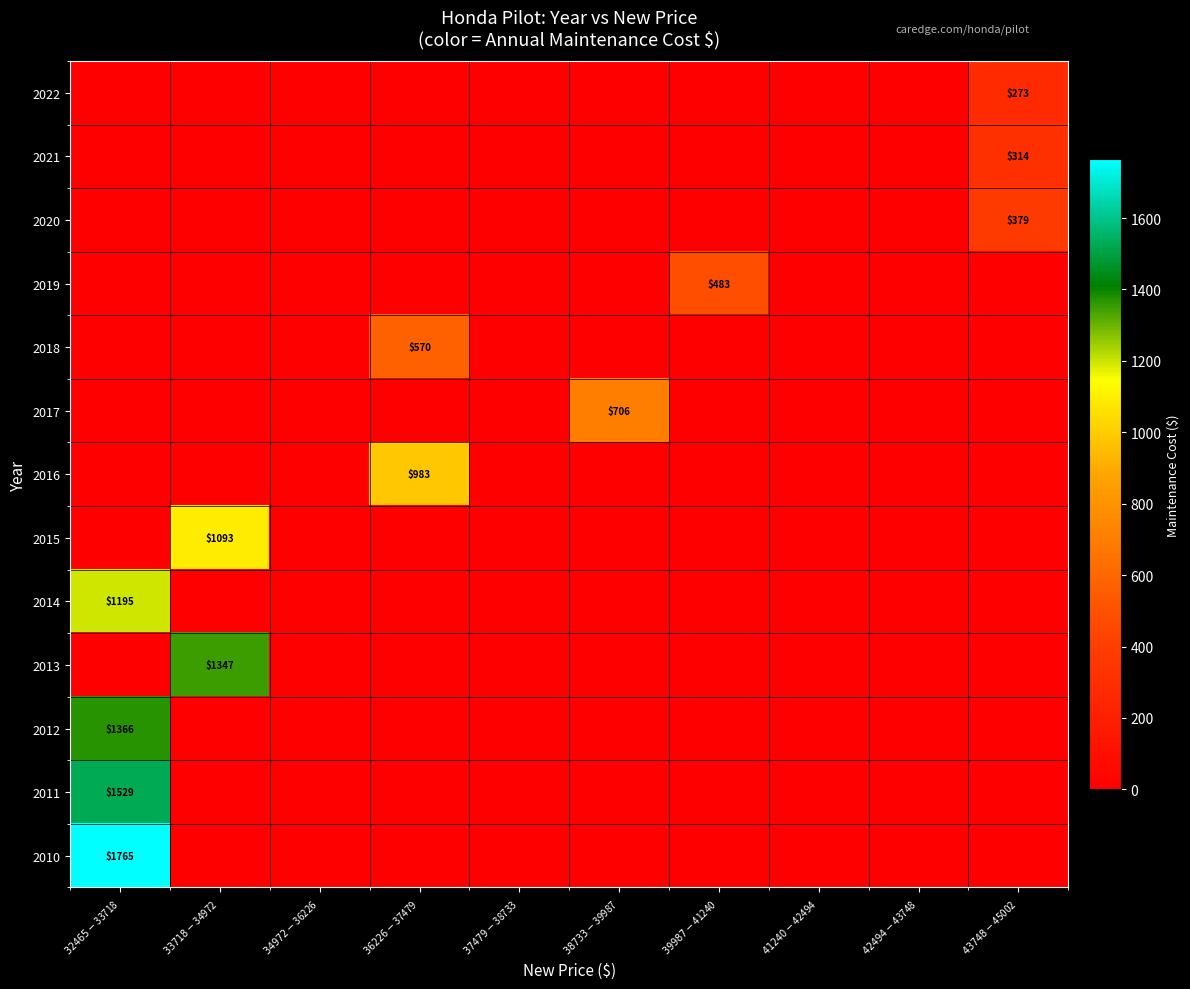

The value of 2018 at $36226-$37479 is 987. True or false?

False